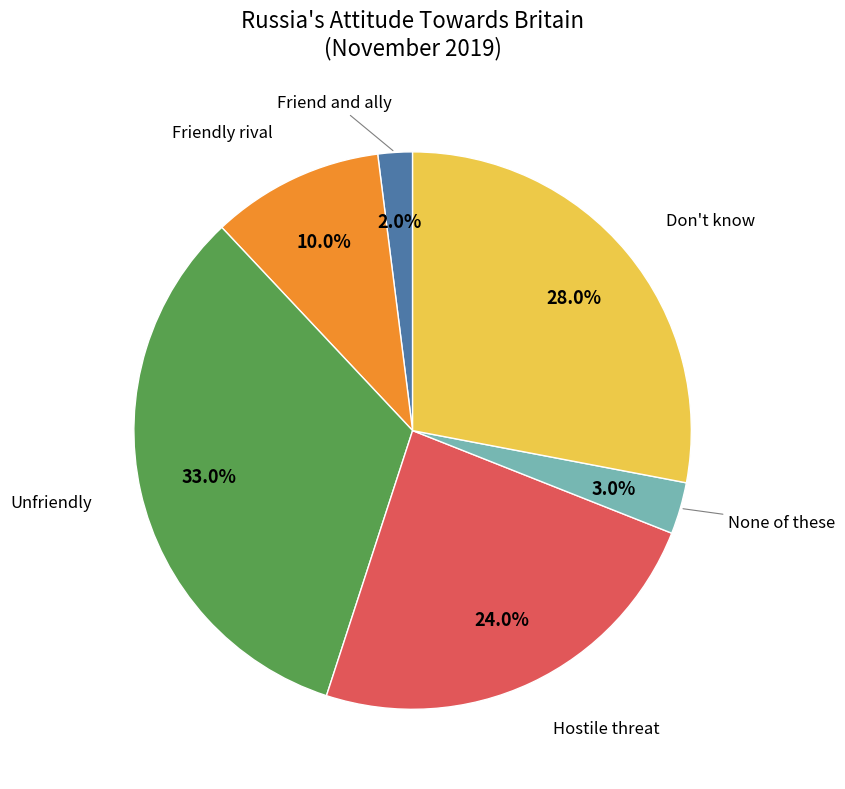

How many segments does this pie chart have?

6